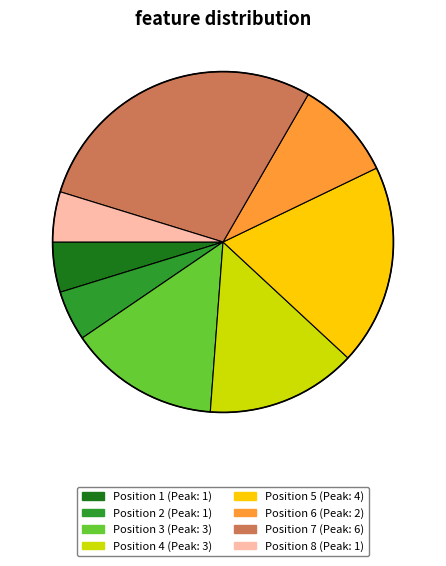

Is there any slice that represents more than half of the pie?

No